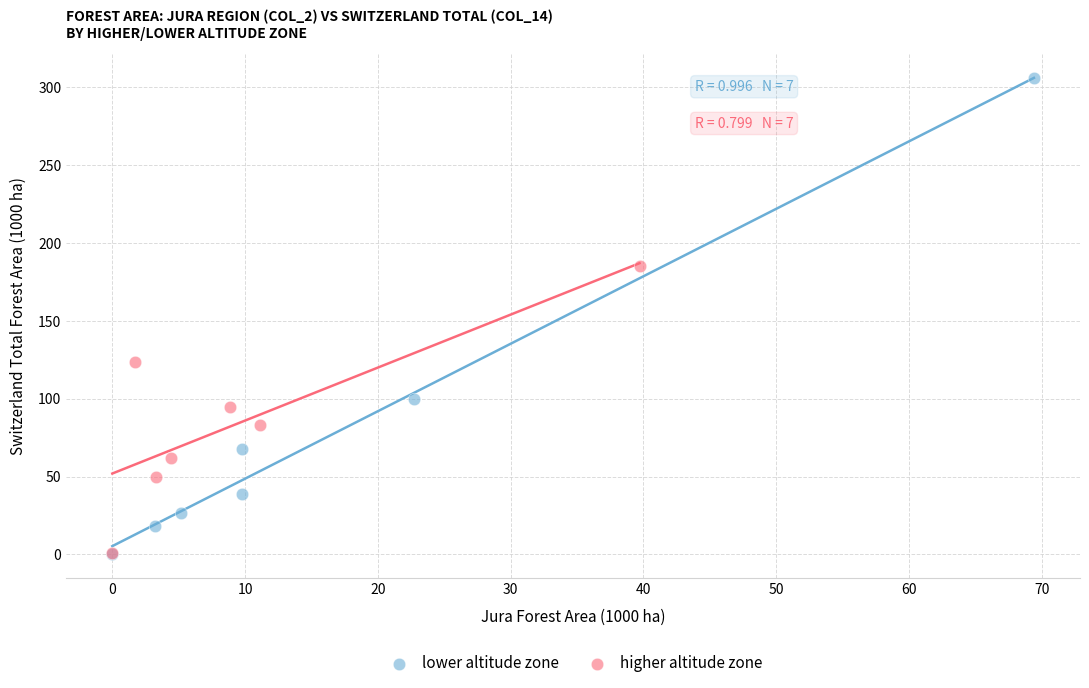

What are all the series names shown in the legend?

lower altitude zone, higher altitude zone